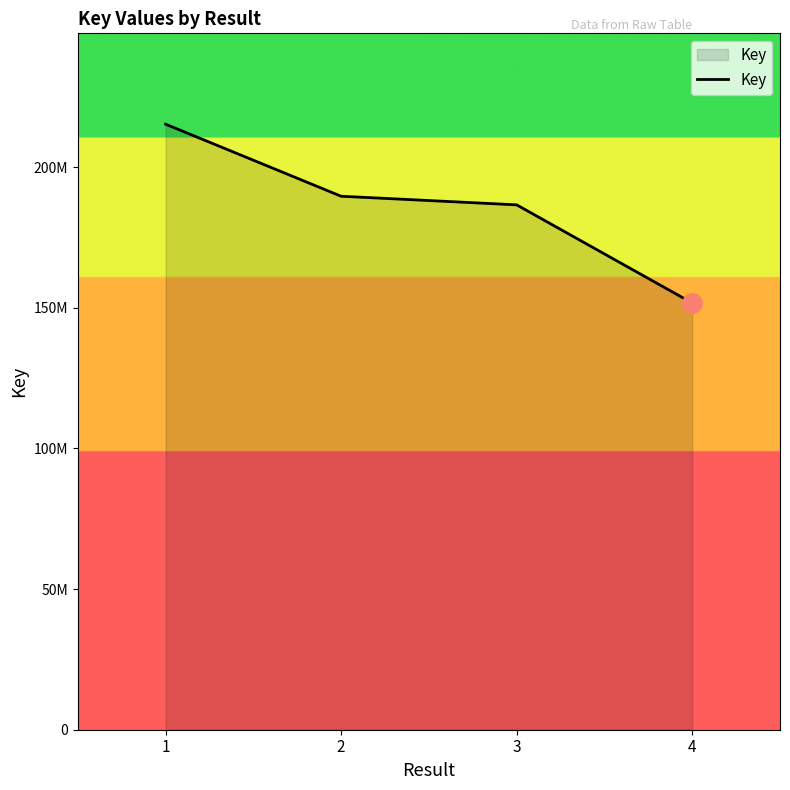

Does the chart have visible grid lines?

No